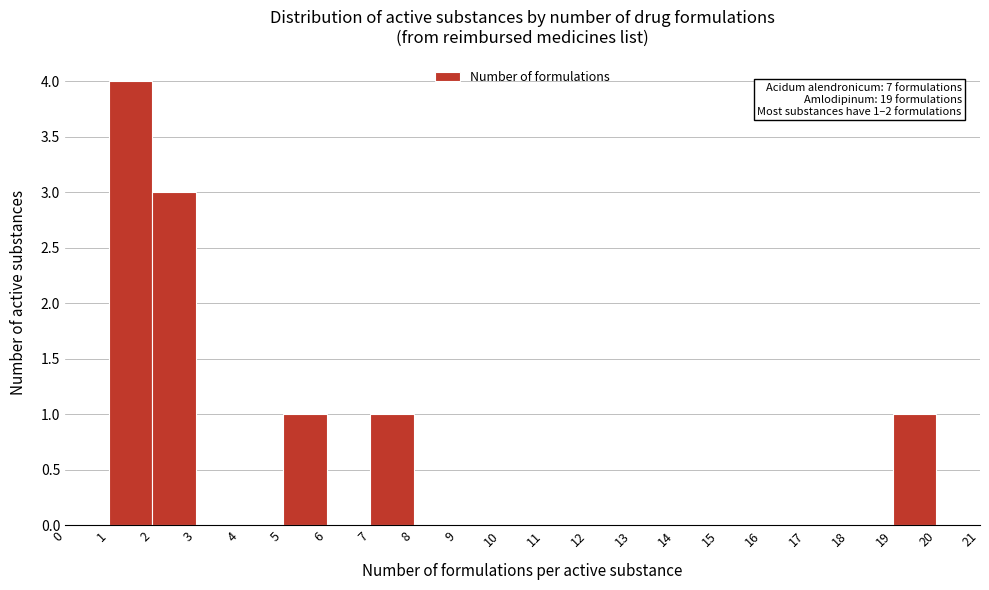

Which range on the x-axis has the tallest bar?

1 to 2